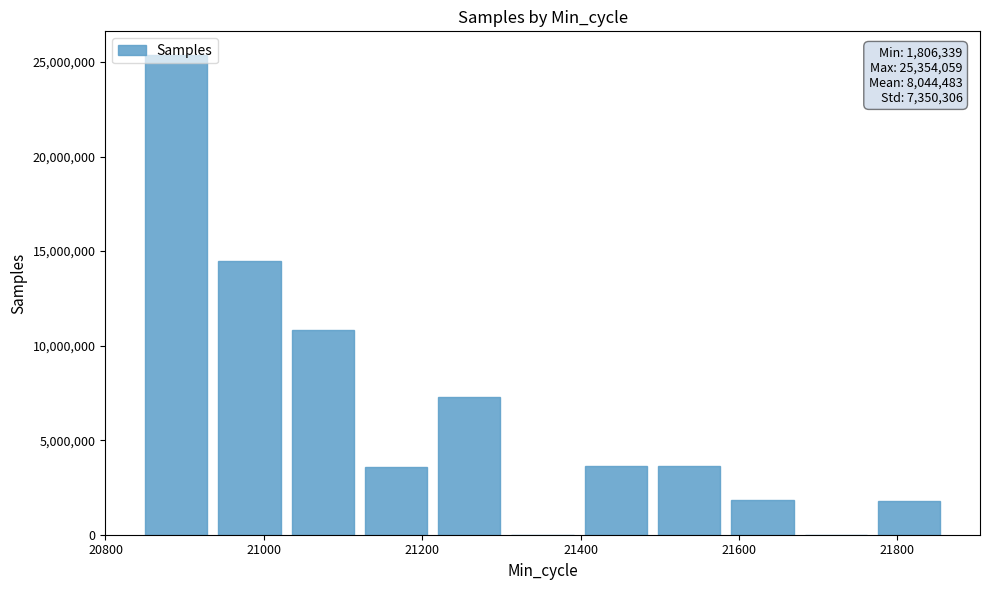

Count the number of categories in the chart.

11